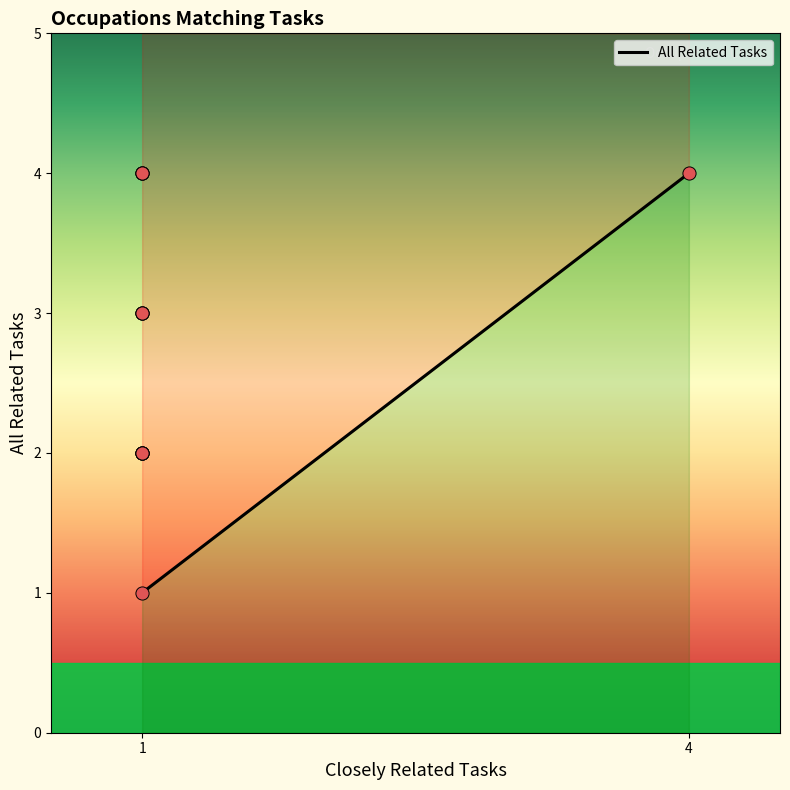

What is the change in value from 1 to 1?

-1